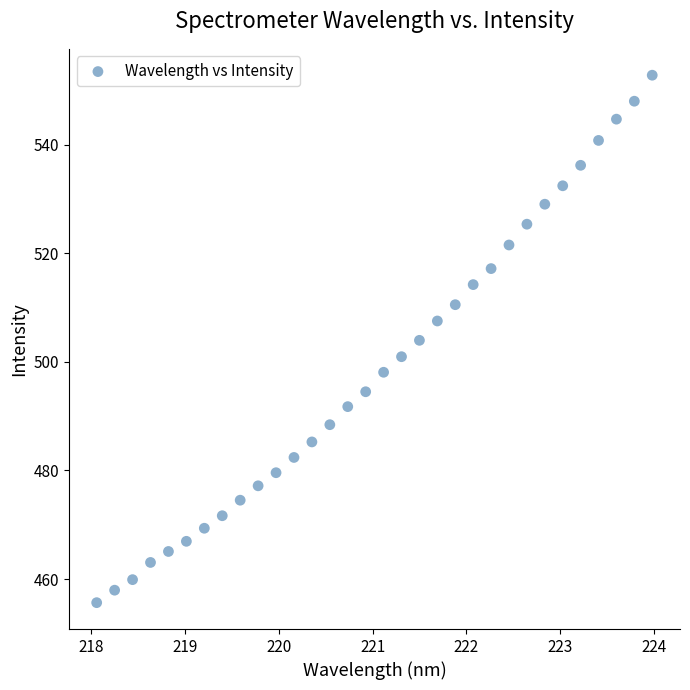

What is the range of X values (max minus min)?

5.9